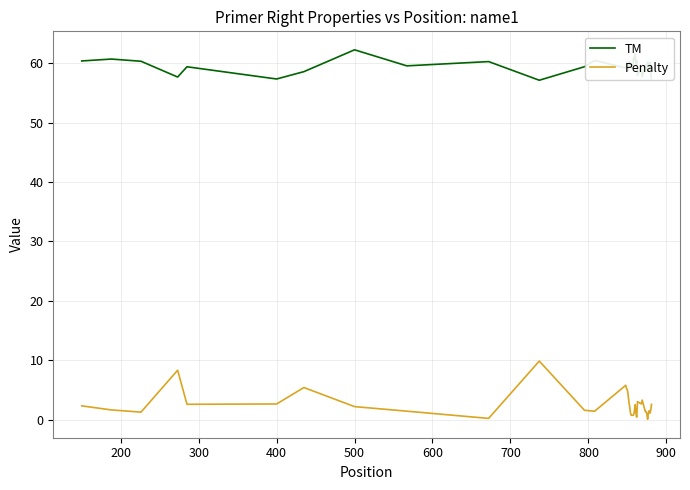

Which series has the largest total across all categories?

TM